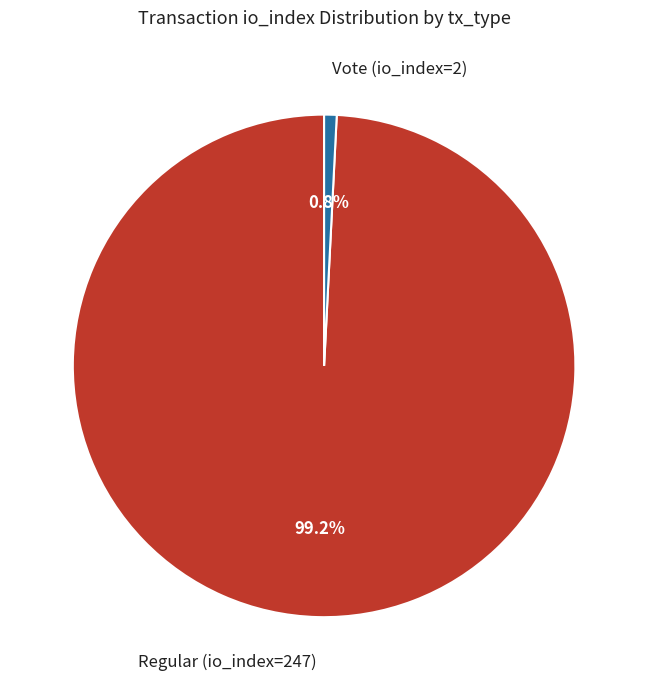

Is there any slice that represents more than half of the pie?

Yes